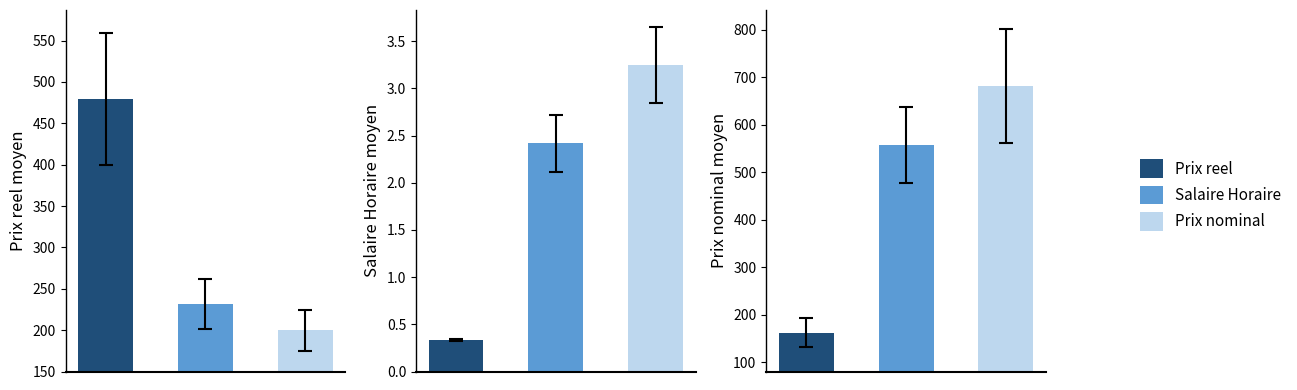

Is it true that Prix moyen equals 484.4 at 0?

True